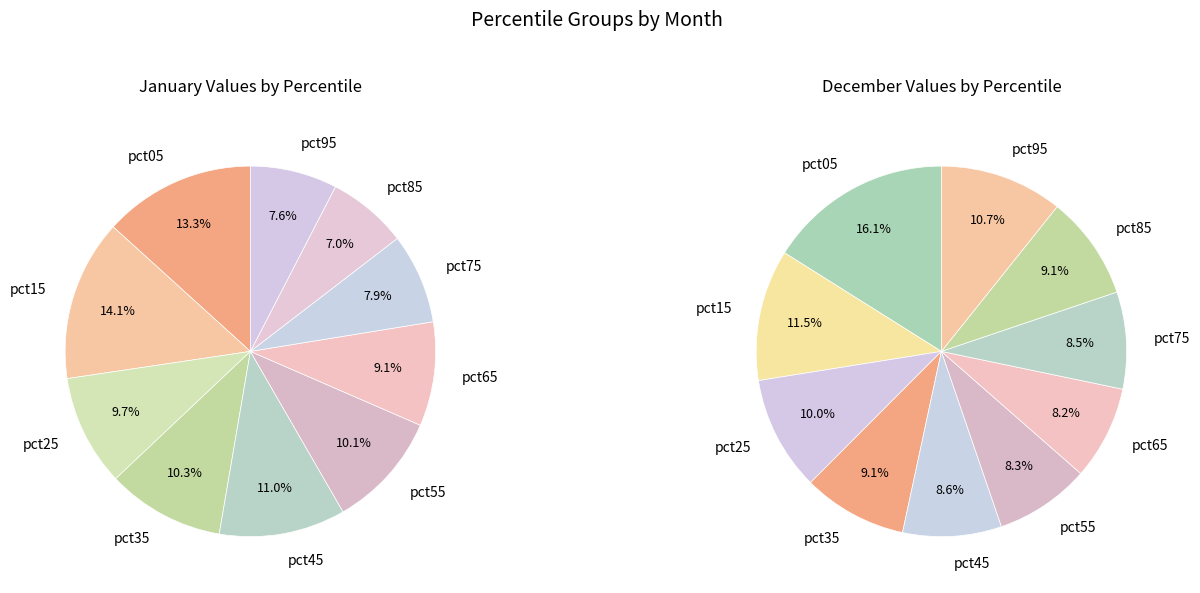

What percentage is the 6 slice, to the nearest percent?

9%